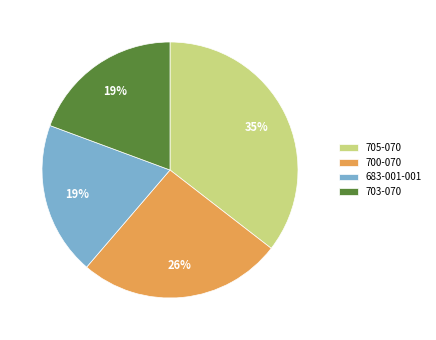

What is the ratio of the value at 705-070 to the value at 683-001-001?

1.8